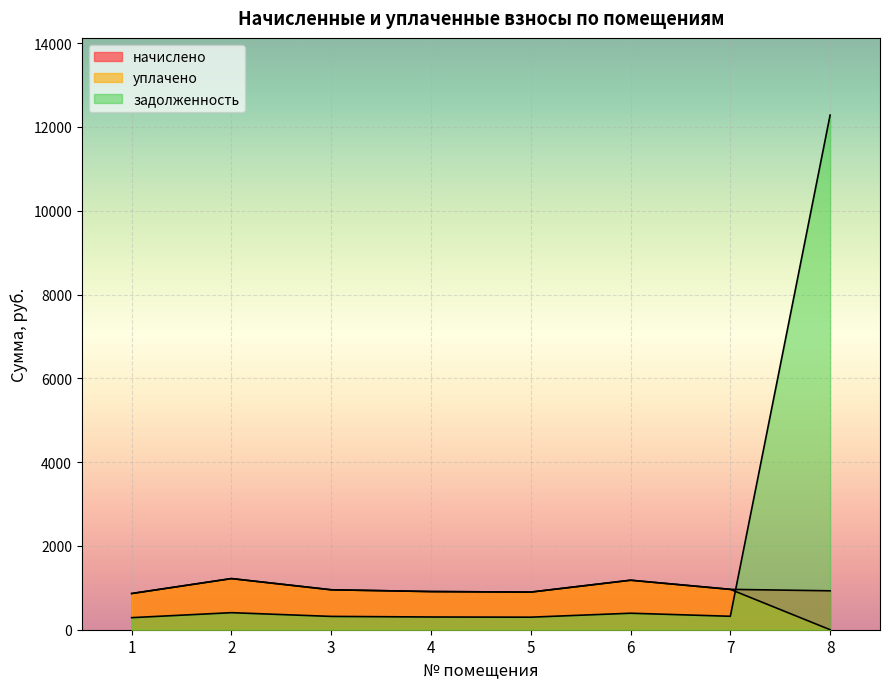

The начислено series shows 1181.5 at 6. True or false?

True